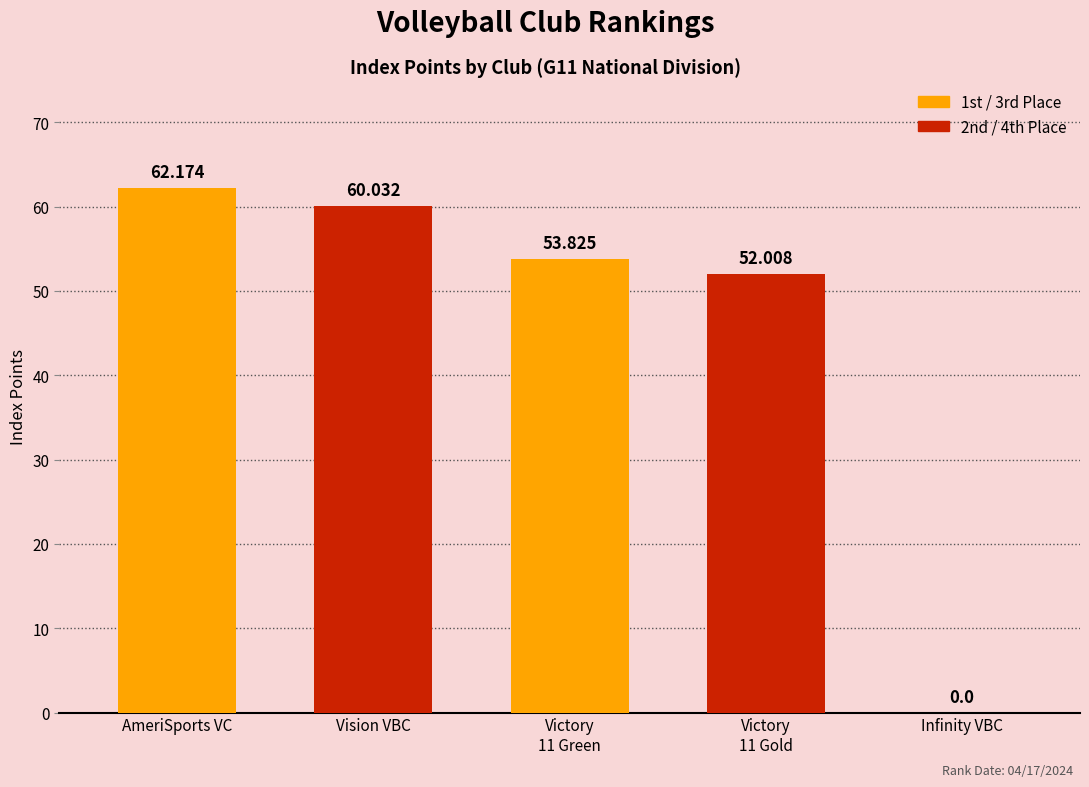

Does the chart contain any negative values?

No